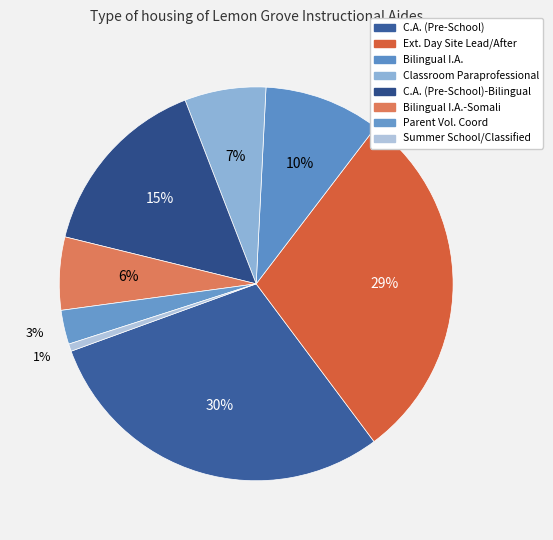

Count the number of slices in the pie.

8